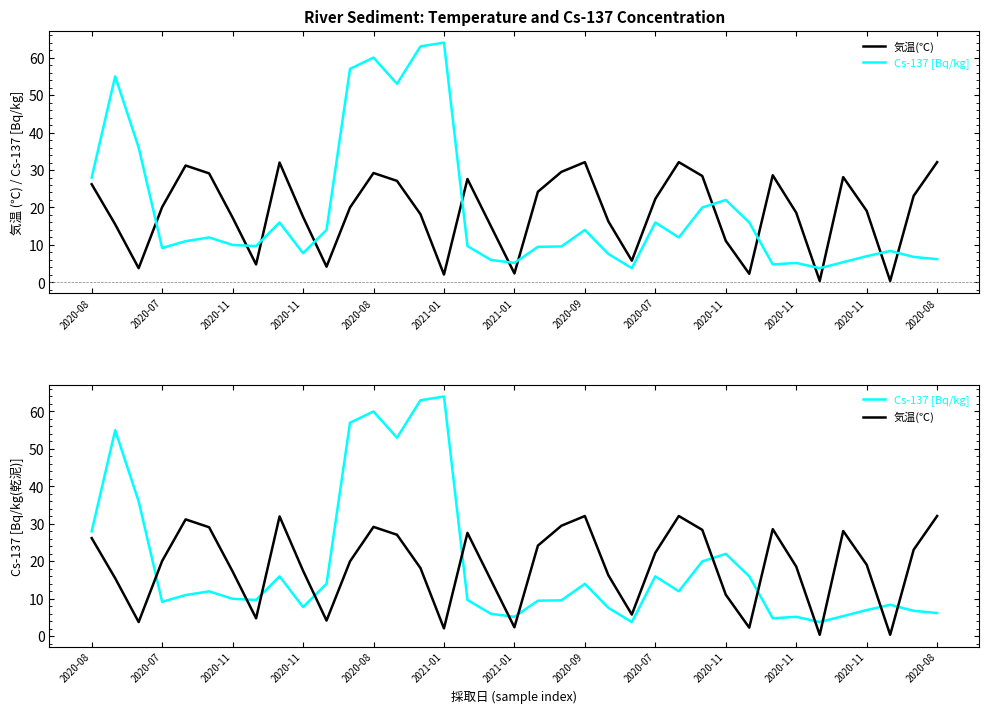

Rank the series by their maximum value, from highest to lowest.

Cs-137 [Bq/kg], 気温(℃)